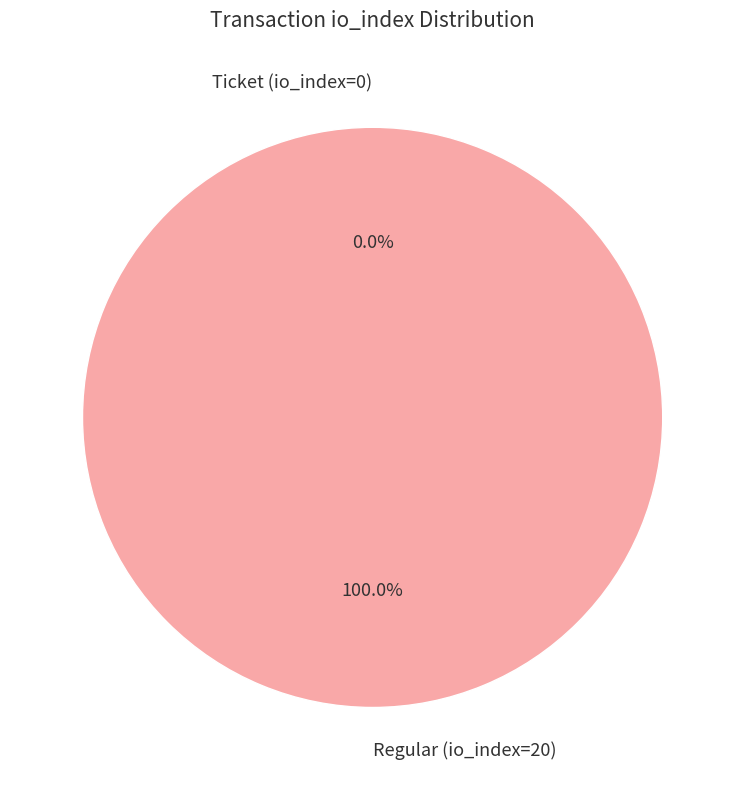

True or false: Ticket (io_index=0) accounts for 0% of the total.

True